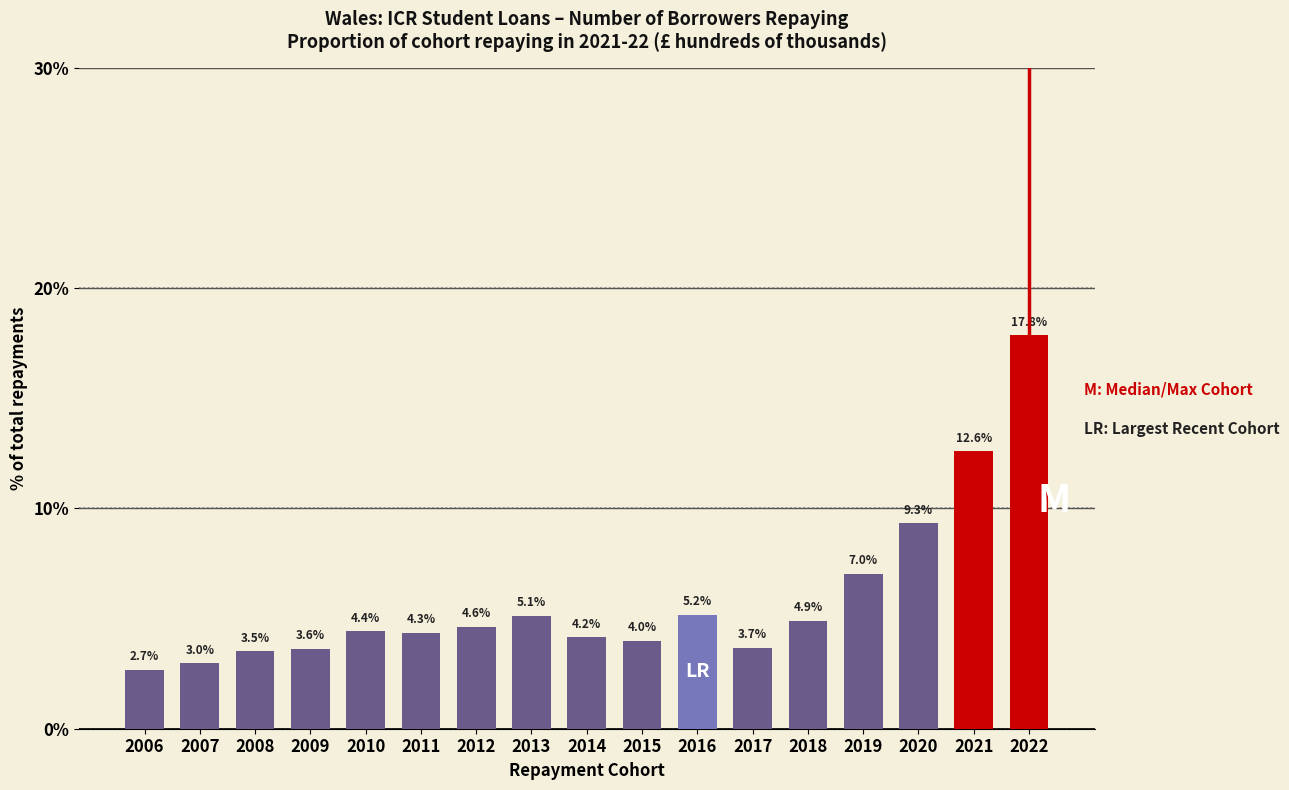

Reading left to right, what are all the values shown in this chart?

2.7	3.0	3.5	3.6	4.4	4.3	4.6	5.1	4.2	4.0	5.2	3.7	4.9	7.0	9.3	12.6	17.8